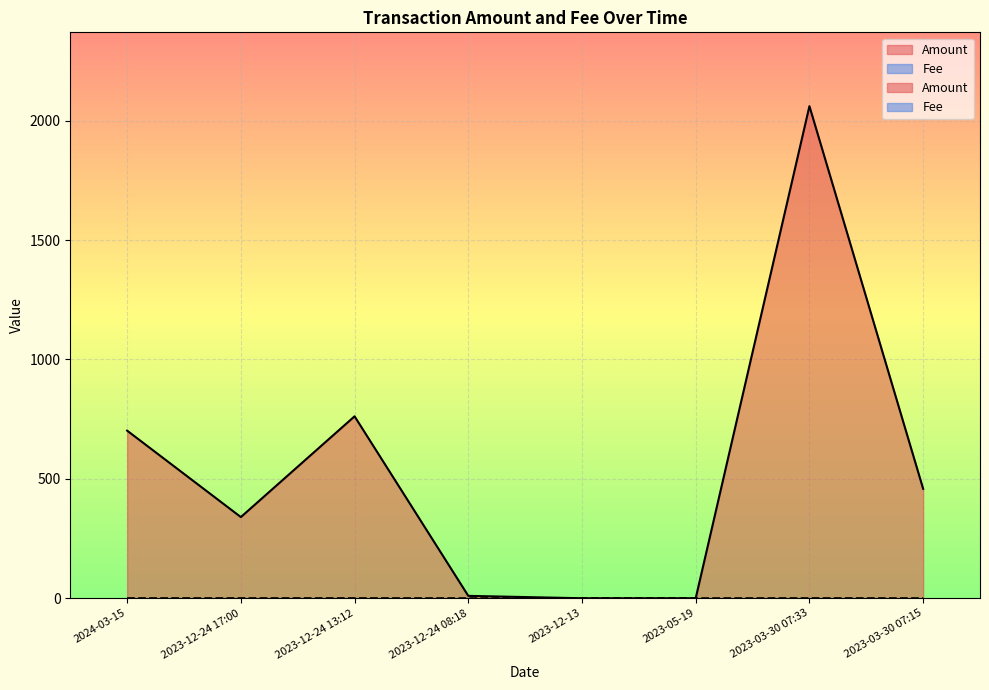

Is it true that Fee equals 0.2 at 2023-03-30 07:33?

True